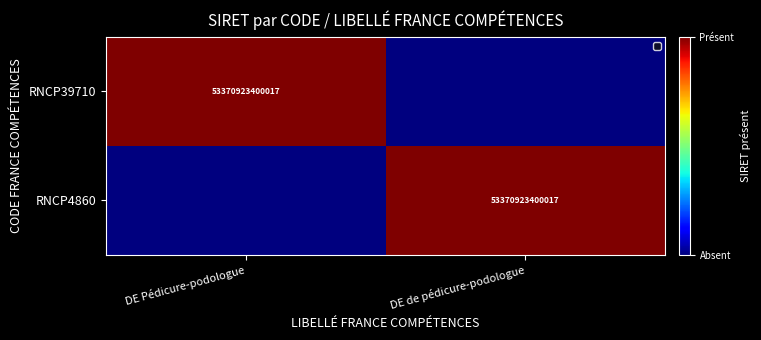

The RNCP39710 series shows 53370923400017 at DE Pédicure-podologue. True or false?

True